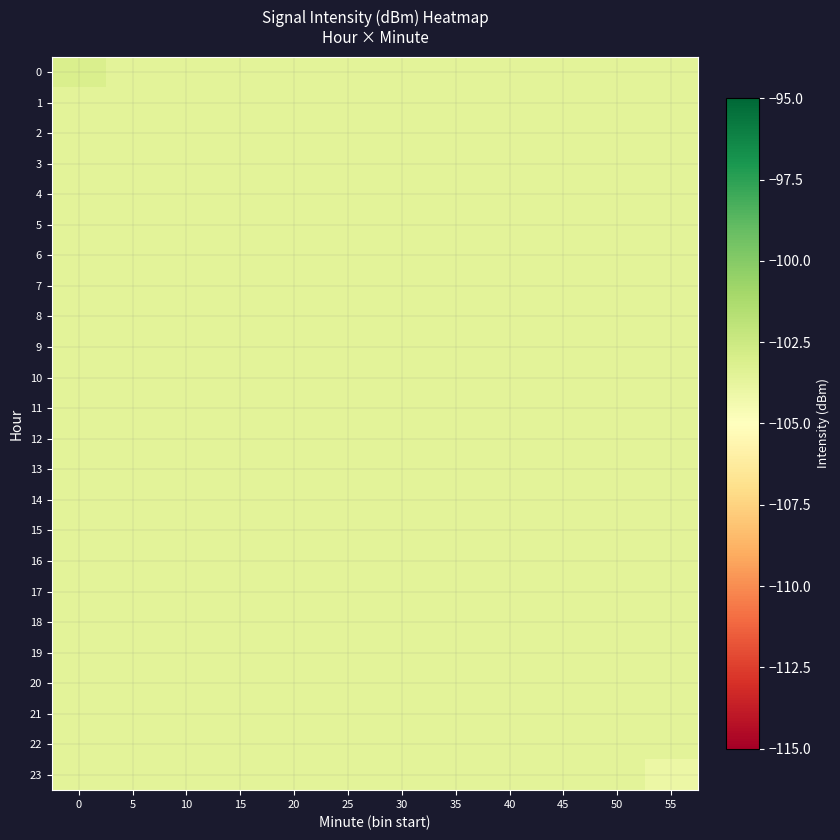

Rank the series at 35 from highest to lowest value.

0, 1, 2, 3, 4, 5, 6, 7, 8, 9, 10, 11, 12, 13, 14, 15, 16, 17, 18, 19, 20, 21, 22, 23